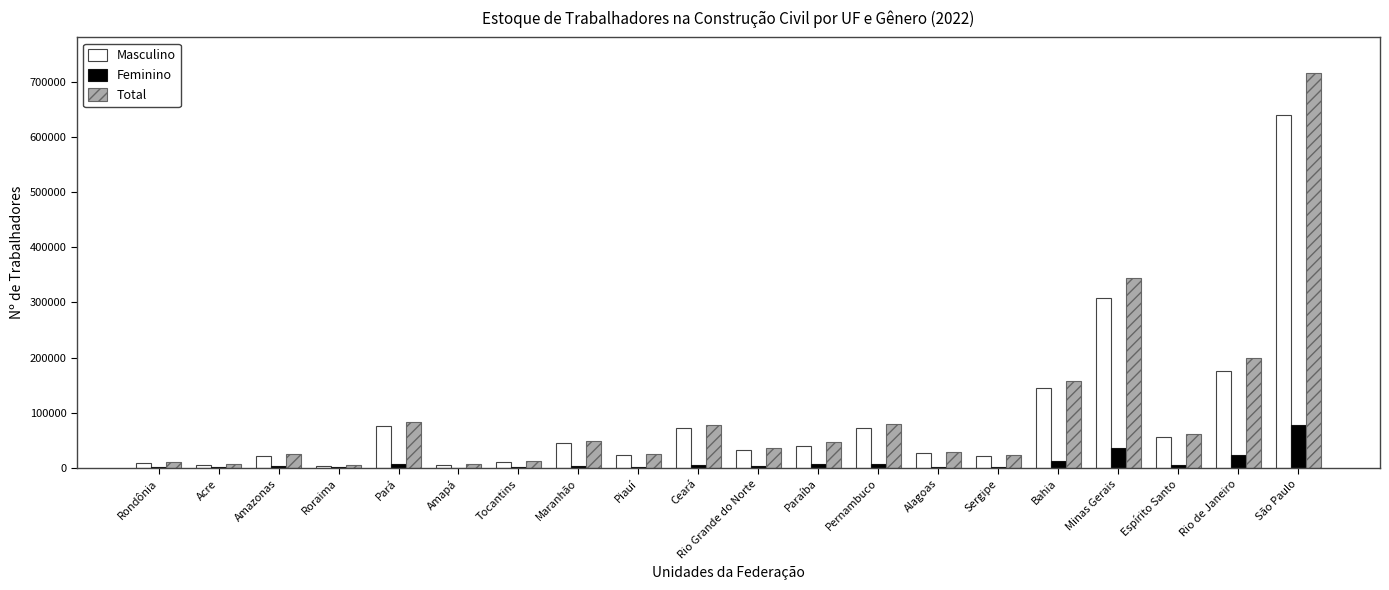

How many data points does each series have?

20